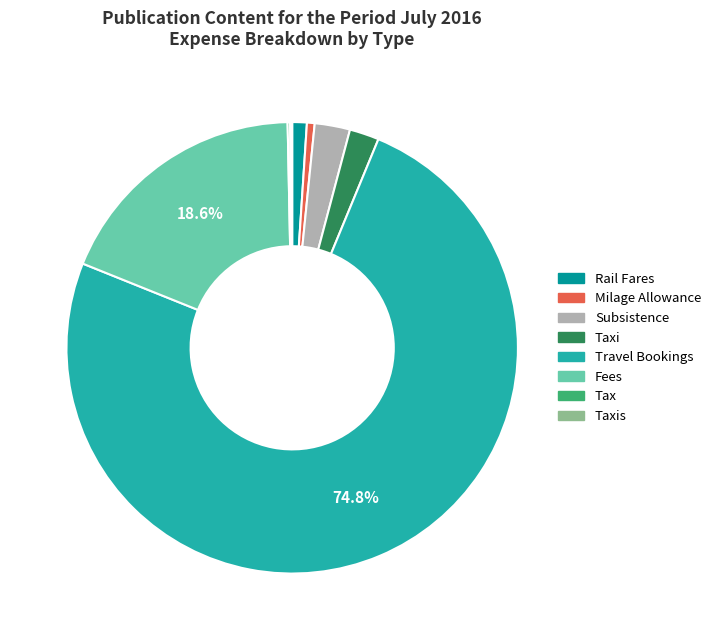

Which category has the biggest portion of the pie?

Travel Bookings